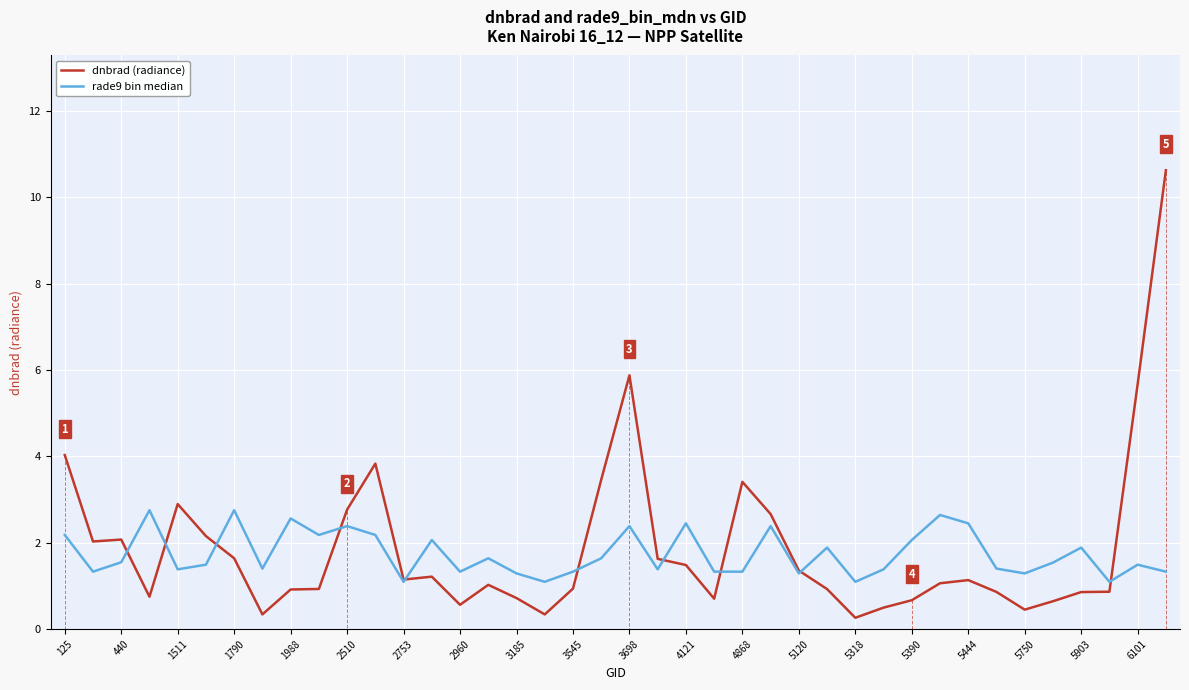

What is the smallest value displayed?

0.3